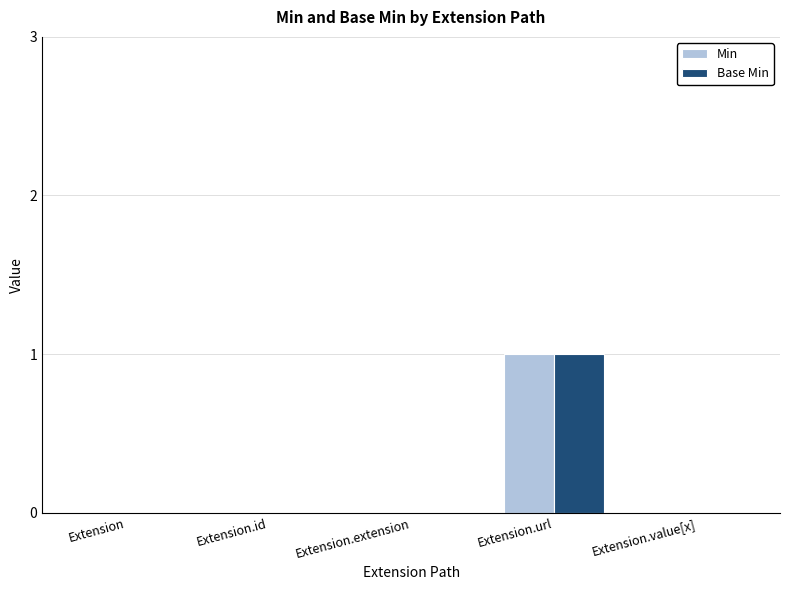

At which category is the sum across all series the highest?

Extension.url